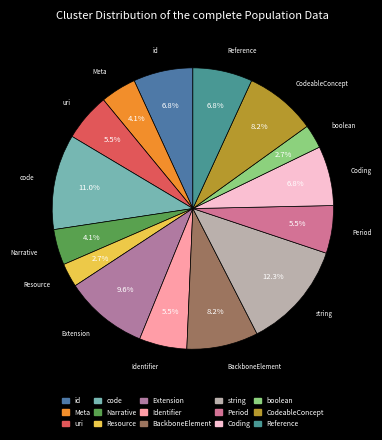

To the nearest percent, what is the difference between the largest and smallest slice percentages?

10%